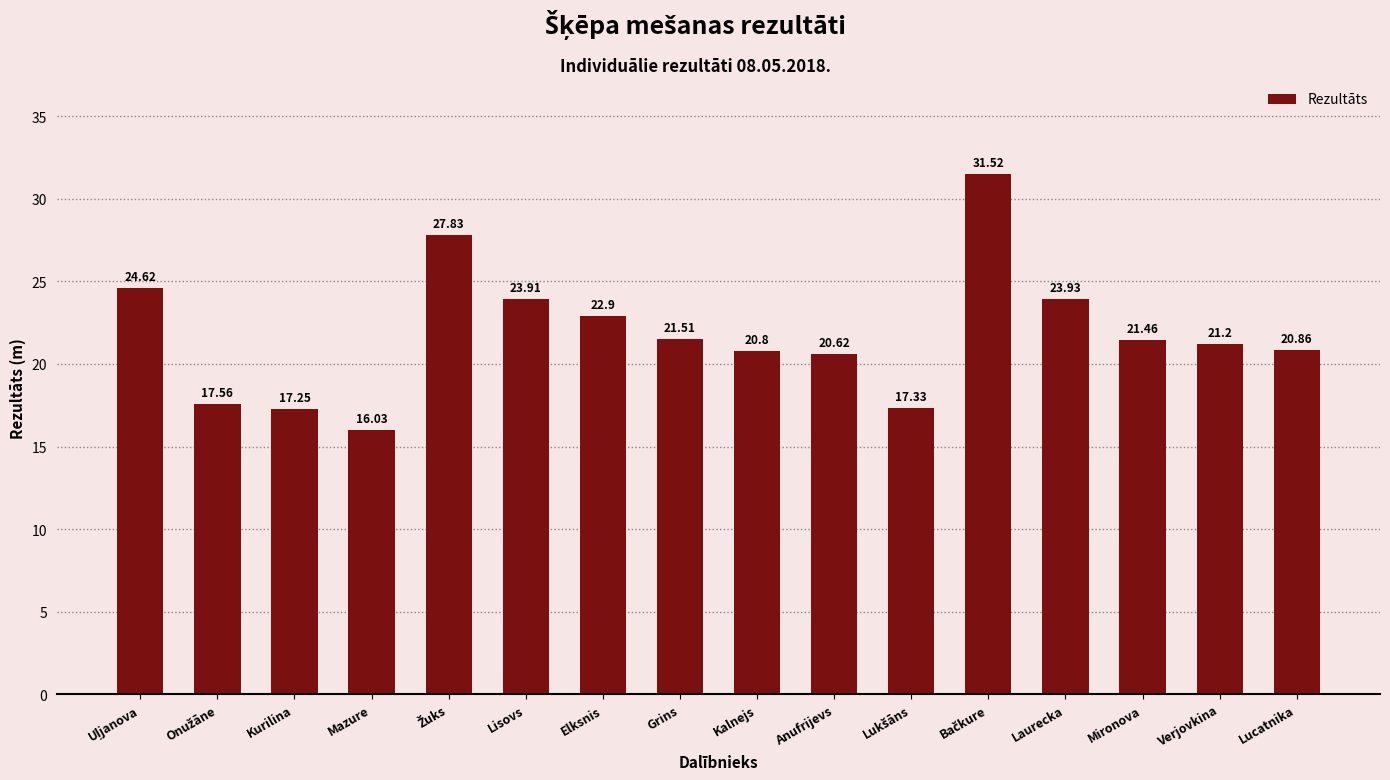

Count the number of data series in this chart.

1